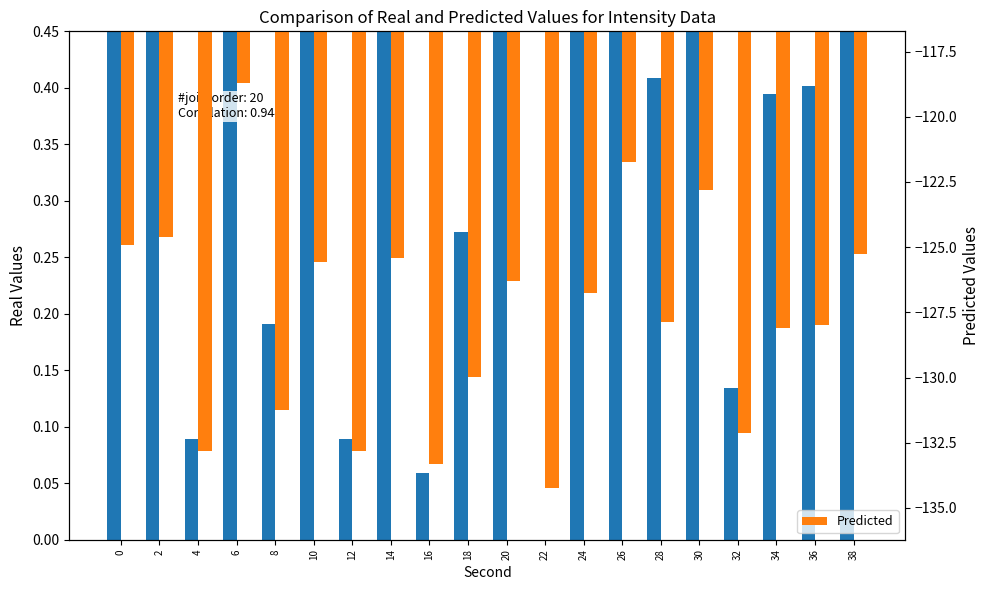

Reading left to right, transcribe all the data shown in this chart.

Real: 0.6	0.6	0.1	1.0	0.2	0.6	0.1	0.6	0.1	0.3	0.5	0.0	0.5	0.8	0.4	0.7	0.1	0.4	0.4	0.6
Predicted: -124.9	-124.6	-132.8	-118.7	-131.3	-125.6	-132.8	-125.4	-133.3	-130.0	-126.3	-134.2	-126.7	-121.7	-127.9	-122.8	-132.1	-128.1	-128.0	-125.3